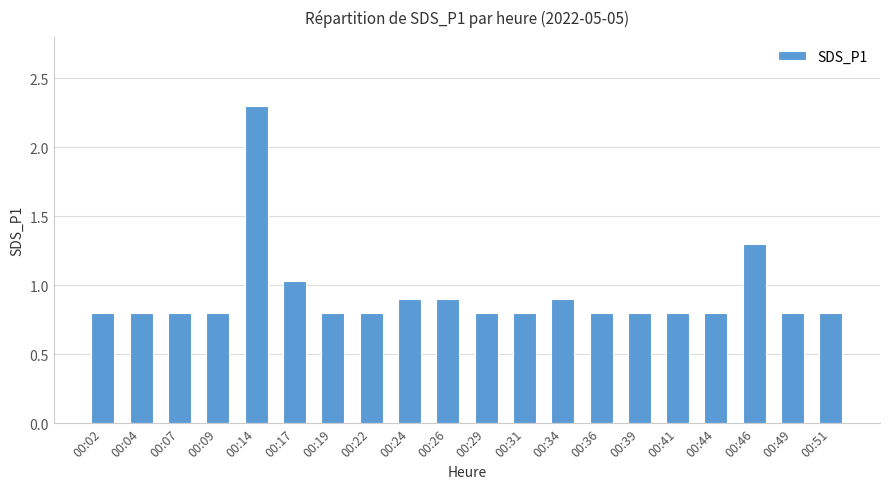

What is the minimum value shown in the chart?

0.8